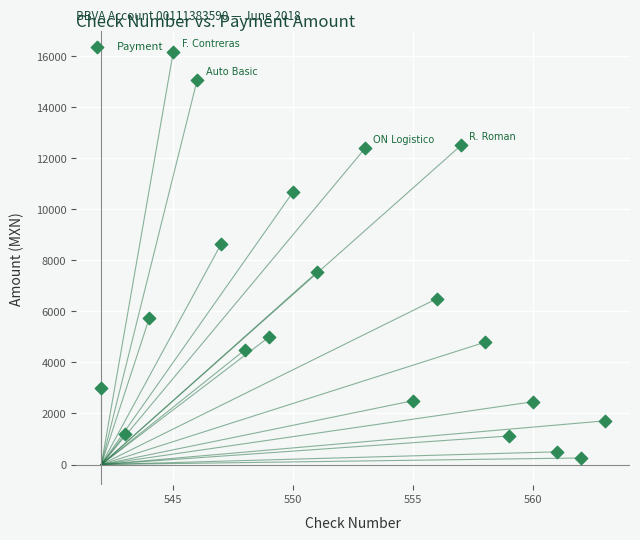

What is the range of Y values (max minus min)?

15897.9